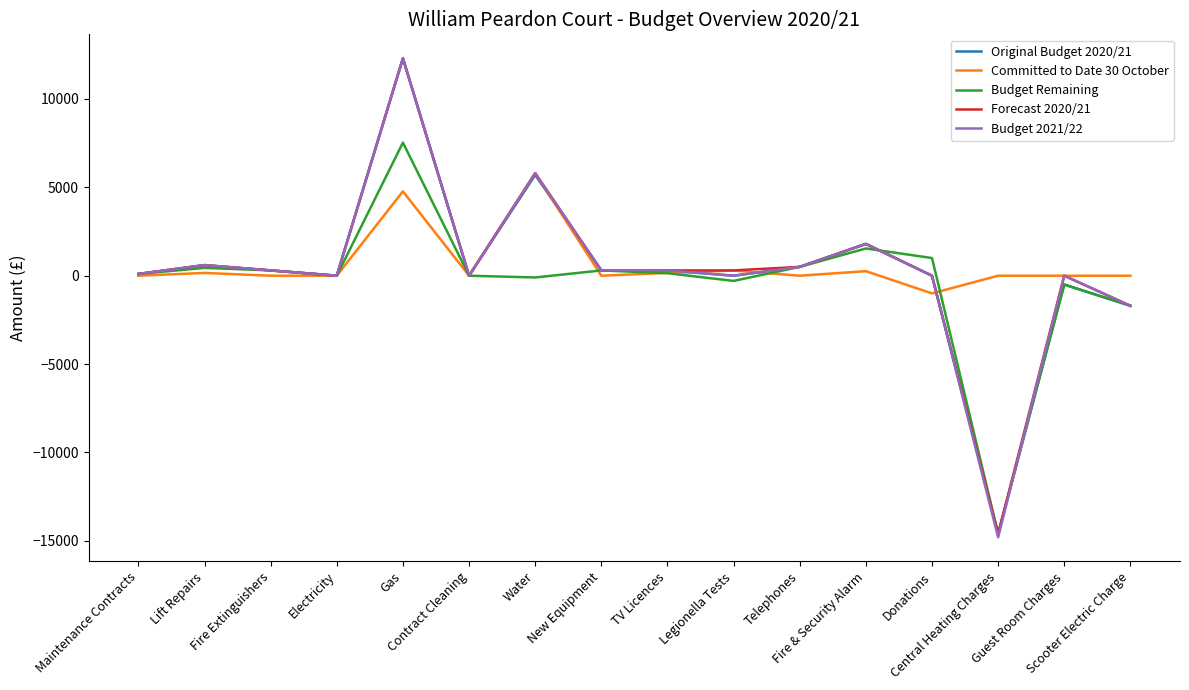

How many interior local valleys does the Budget Remaining series have?

4